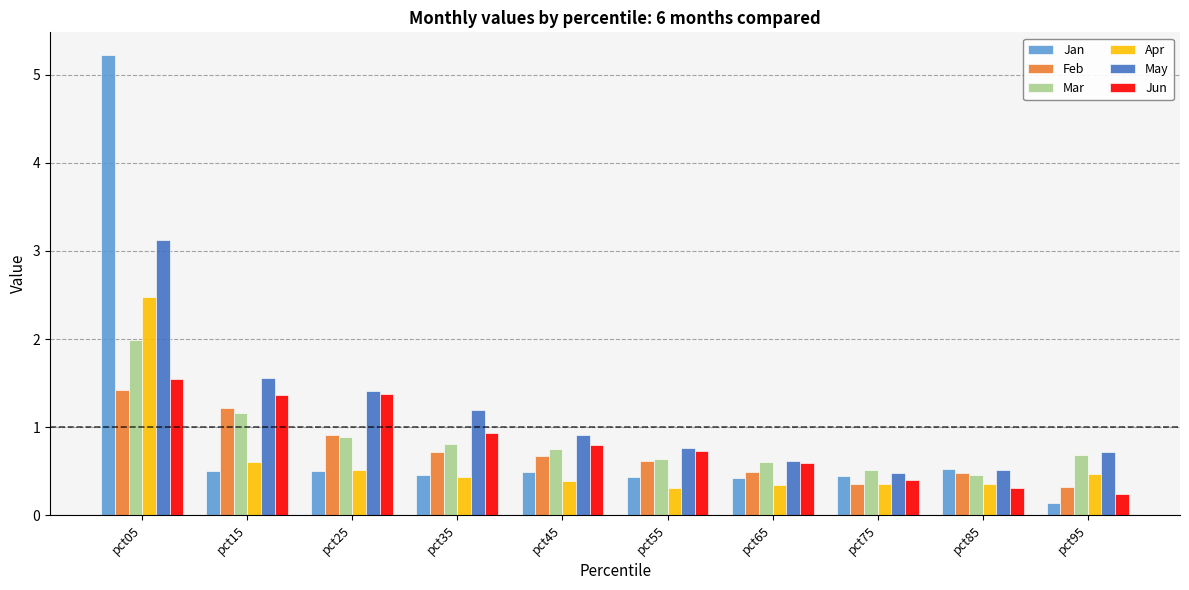

How many bars are there in each group?

6